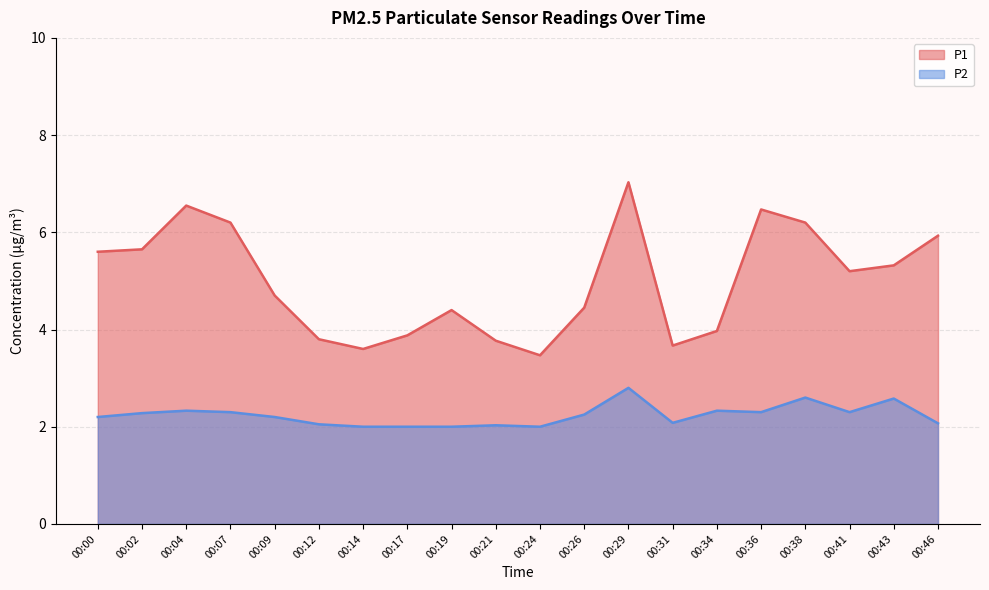

What are all the series names shown in the legend?

P1, P2